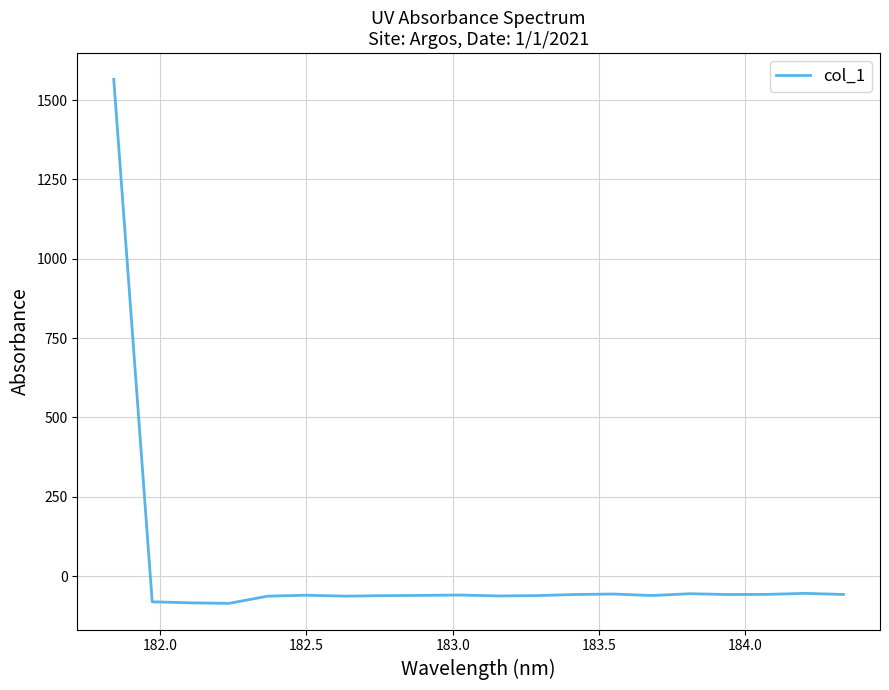

What is the difference between the maximum and minimum values?

1651.1